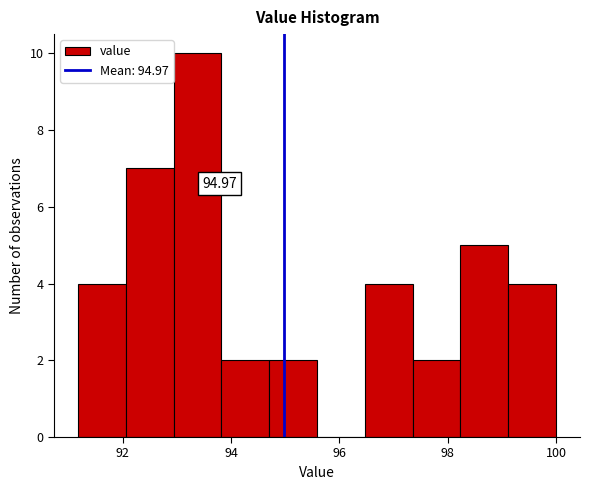

Over which range of the x-axis is the bar tallest?

93.0 to 93.8